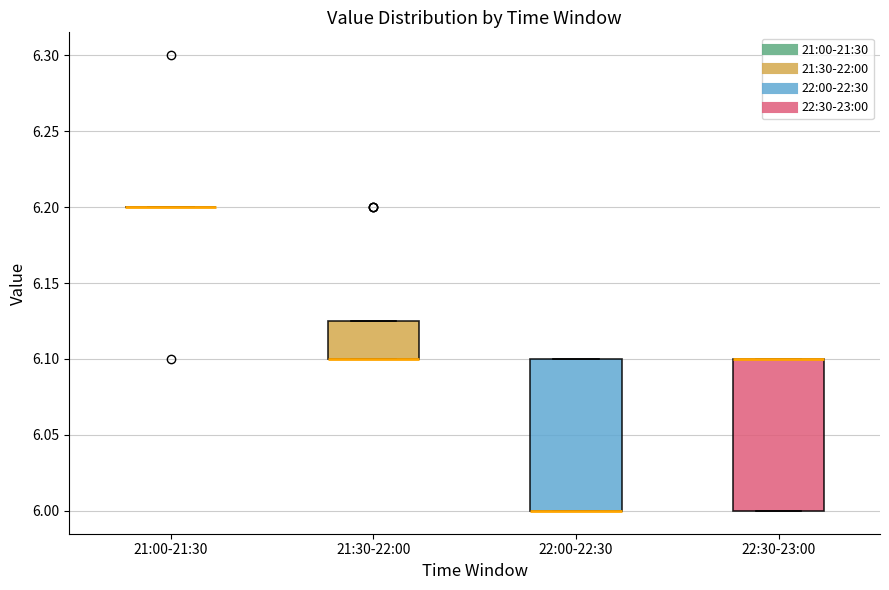

Reading left to right, read every box against the y-axis: the position of its median line, the range the box covers, and the ends of its whiskers. The values are not printed on the chart, so give them approximately, as read against the axis.

21:00-21:30: box collapsed to a line at 6.200, whiskers 6.200 to 6.200
21:30-22:00: median 6.100 (drawn on the box's lower edge), box 6.100 to 6.125, whiskers 6.100 to 6.125
22:00-22:30: median 6.000 (drawn on the box's lower edge), box 6.000 to 6.100, whiskers 6.000 to 6.100
22:30-23:00: median 6.100 (drawn on the box's upper edge), box 6.000 to 6.100, whiskers 6.000 to 6.100